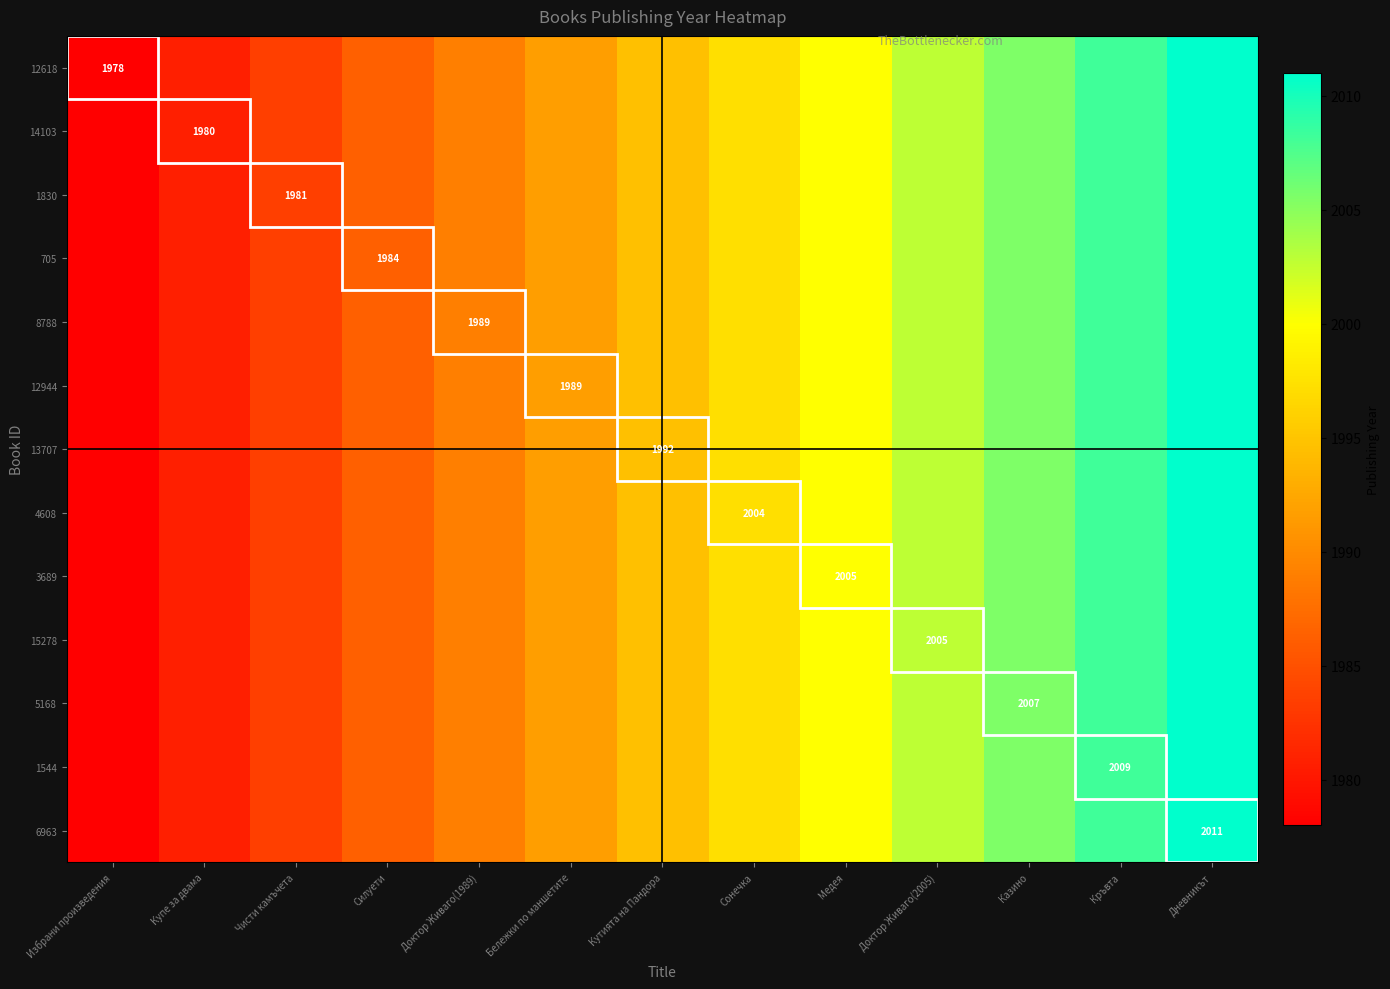

What is the difference between the maximum and second lowest values in the 12944 series?

30.2